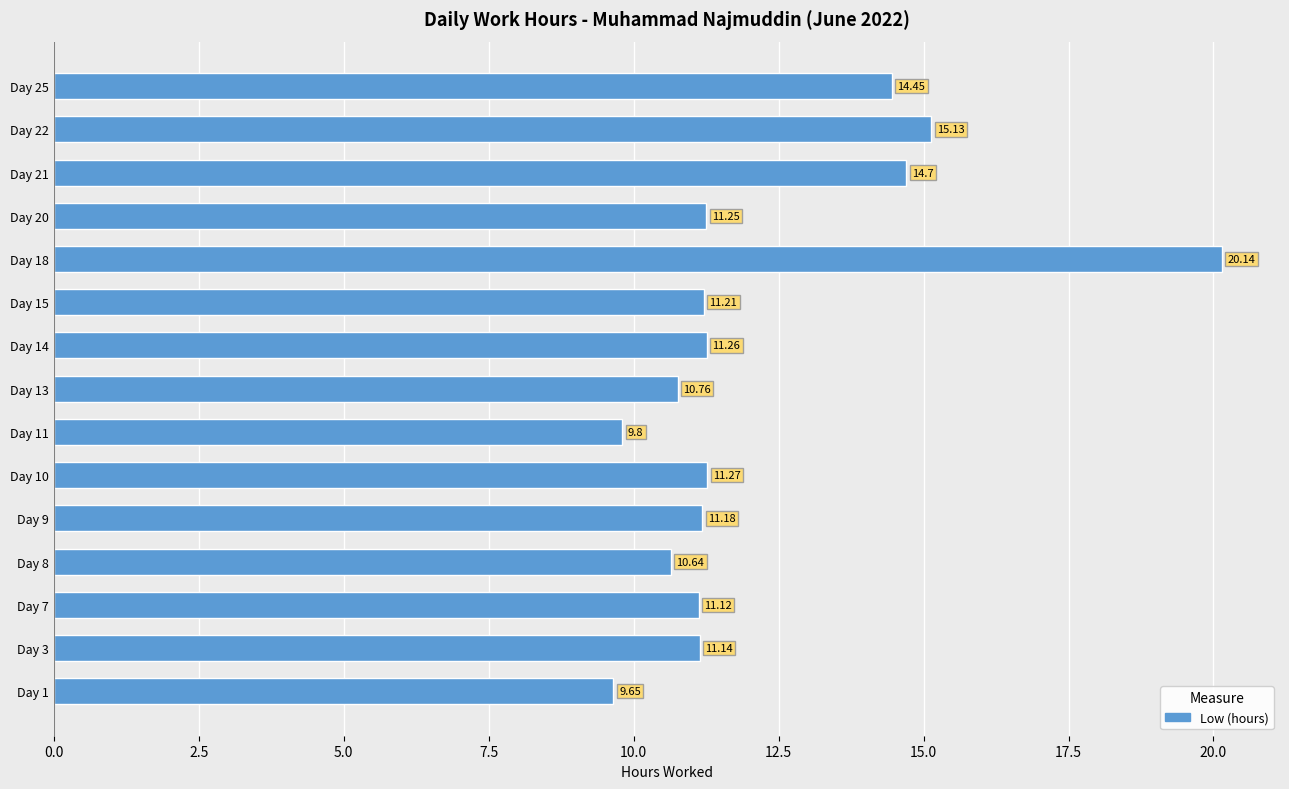

What is the difference between the maximum and second lowest values?

10.3